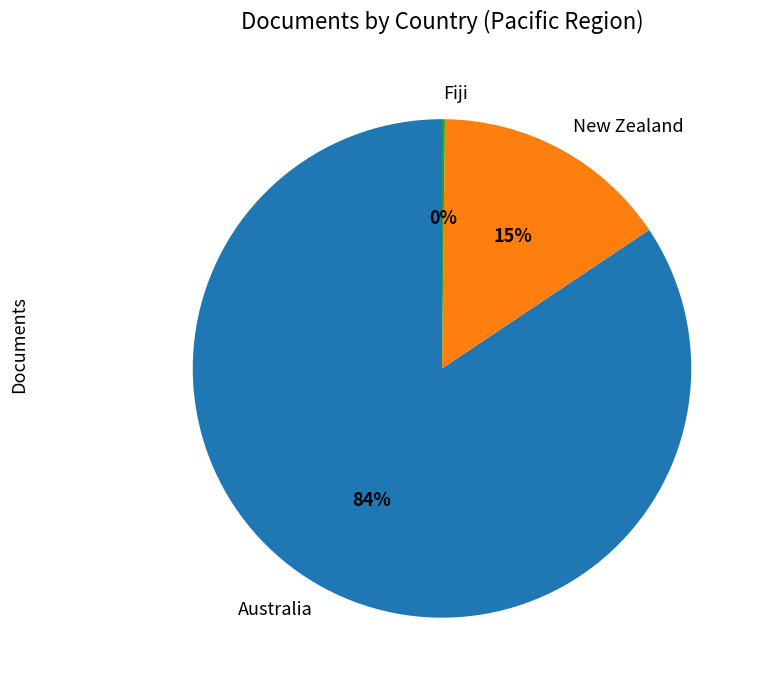

Between Australia and New Zealand, which is larger?

Australia